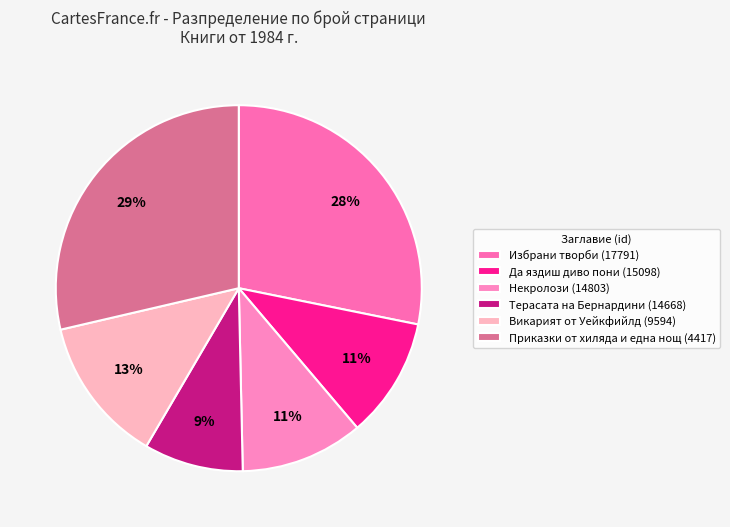

How many slices are in this pie chart?

6